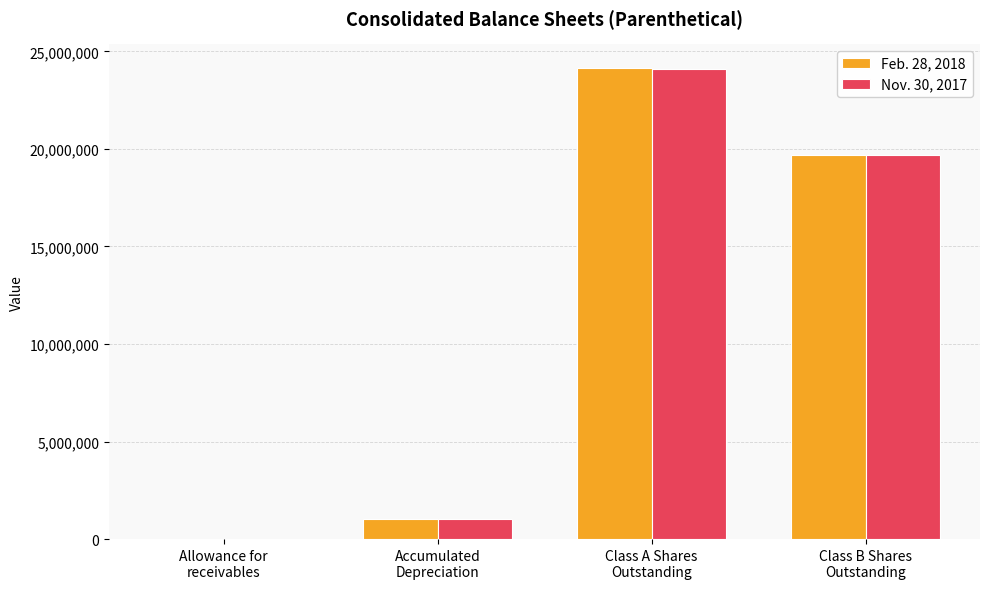

What is the greatest value displayed?

24156507